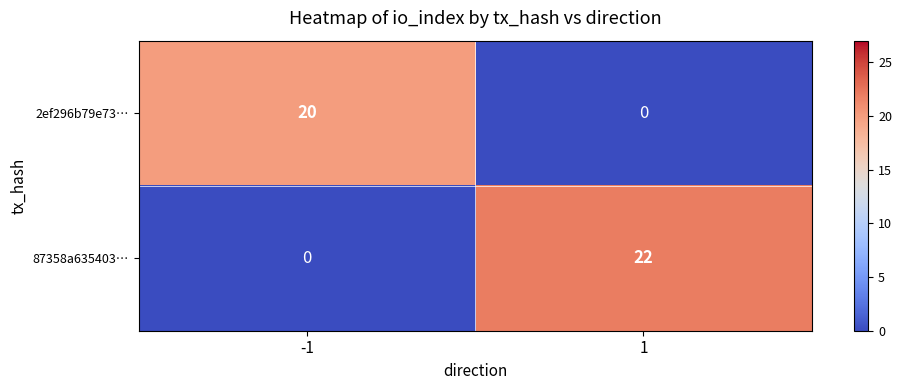

Read the 87358a635403… value at 1, to the nearest 5.

20